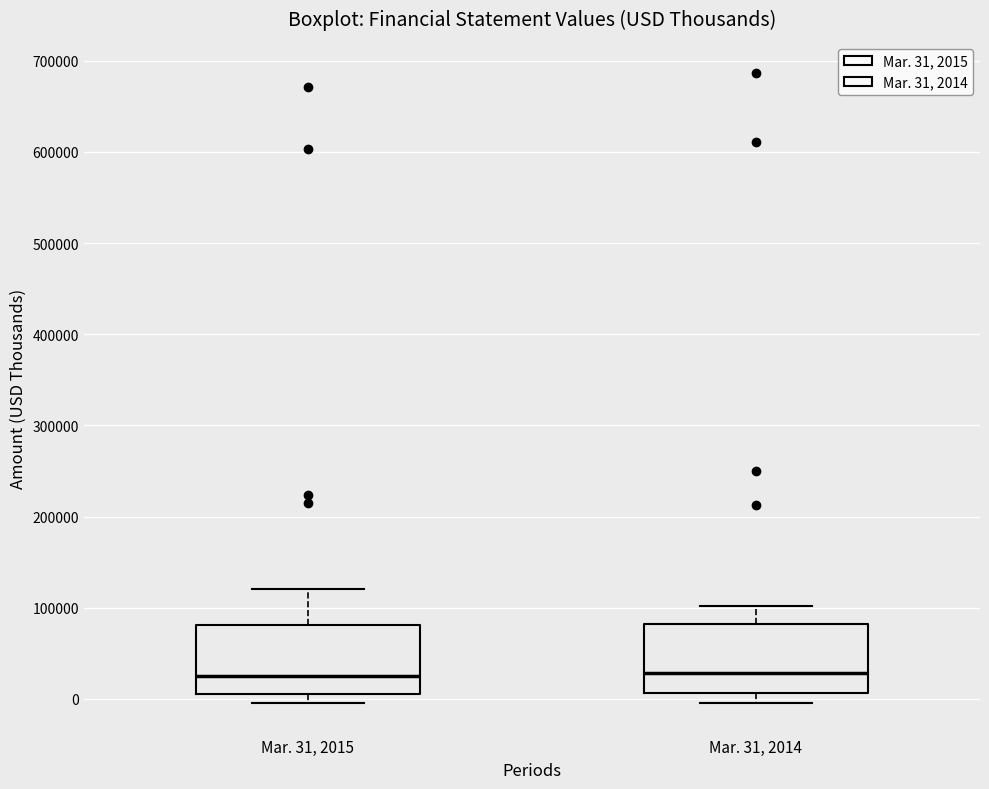

Reading left to right, read every box against the y-axis: the position of its median line, the range the box covers, and the ends of its whiskers. The values are not printed on the chart, so give them approximately, as read against the axis.

Mar. 31, 2015: median 20000, box 10000 to 80000, whiskers 0 to 120000
Mar. 31, 2014: median 30000, box 10000 to 80000, whiskers 0 to 100000